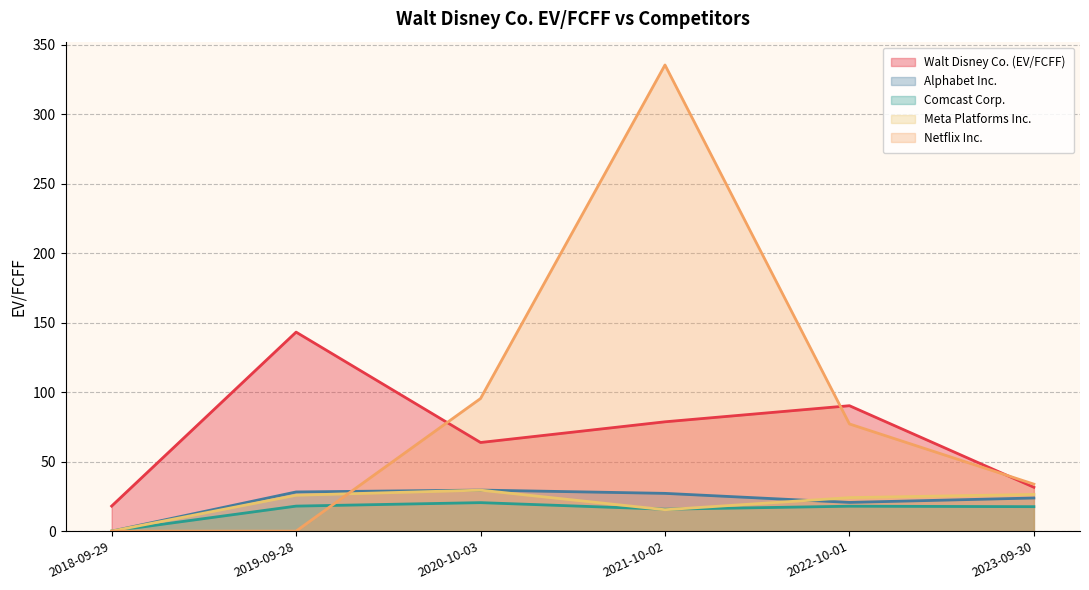

Is the value of Comcast Corp. at 2018-09-29 greater than the value of Alphabet Inc. at 2022-10-01?

No